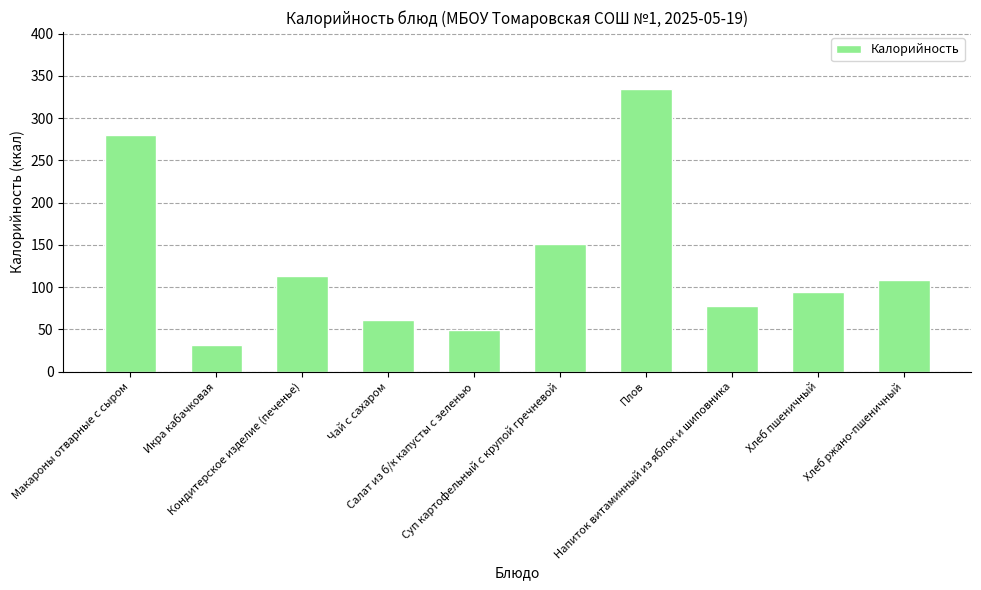

Does the chart contain stacked bars?

No